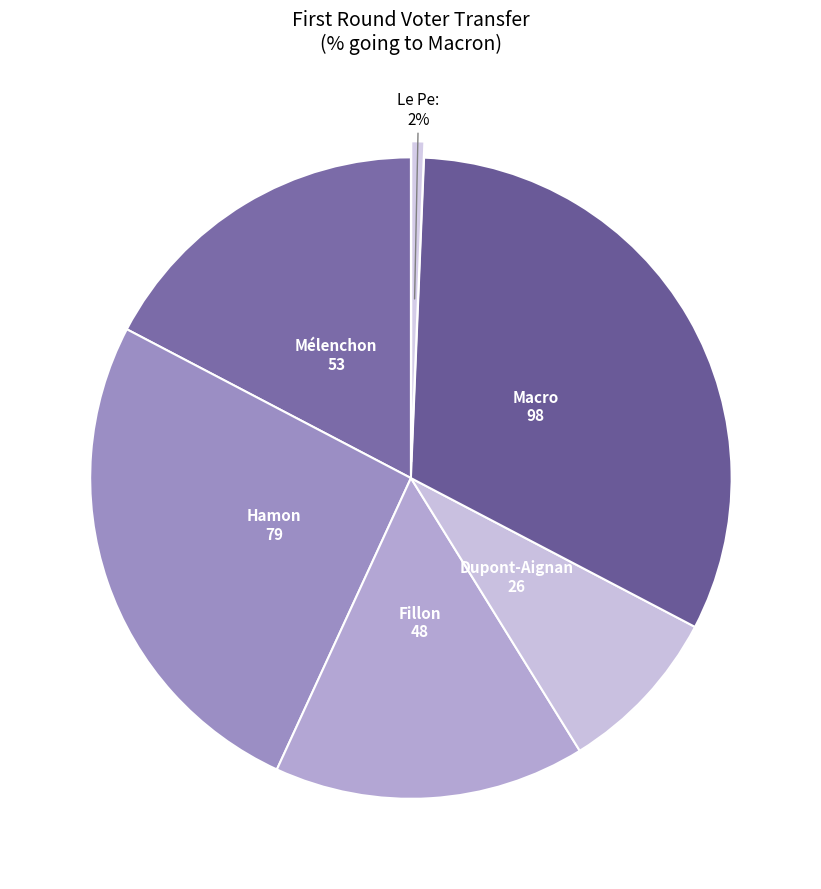

Is it true that Fillon is 22% of the pie?

False